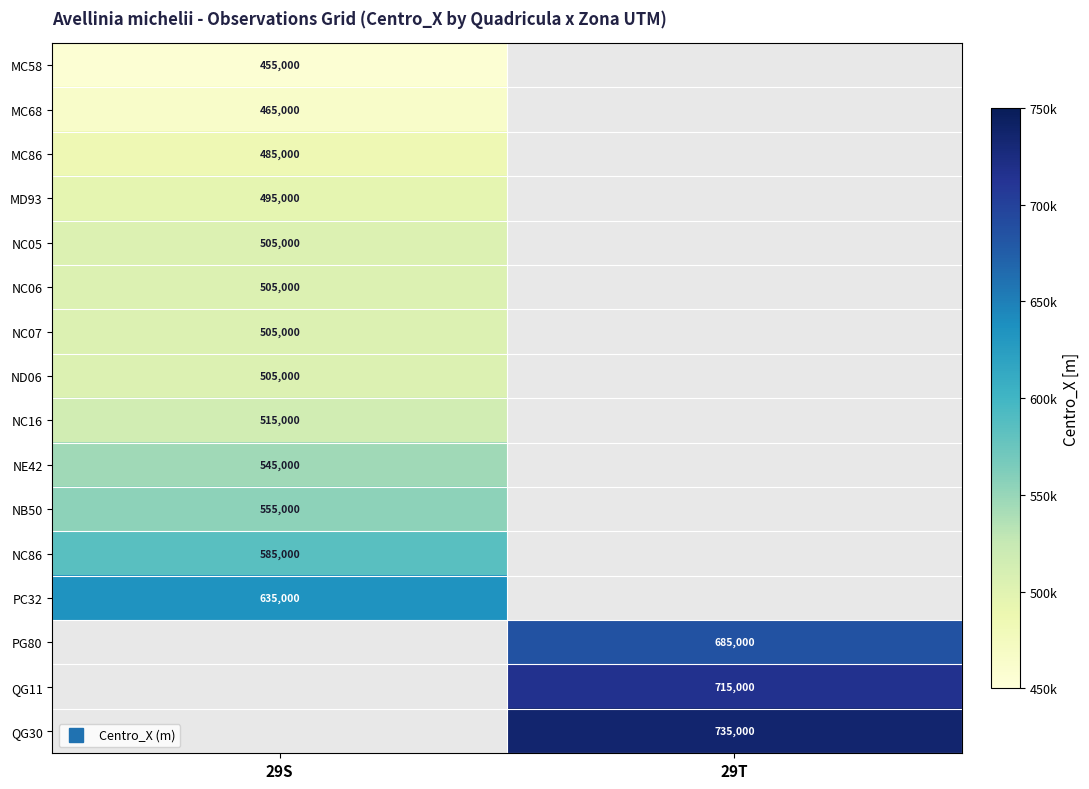

What value does the NC05 series have at 29S?

505000.0